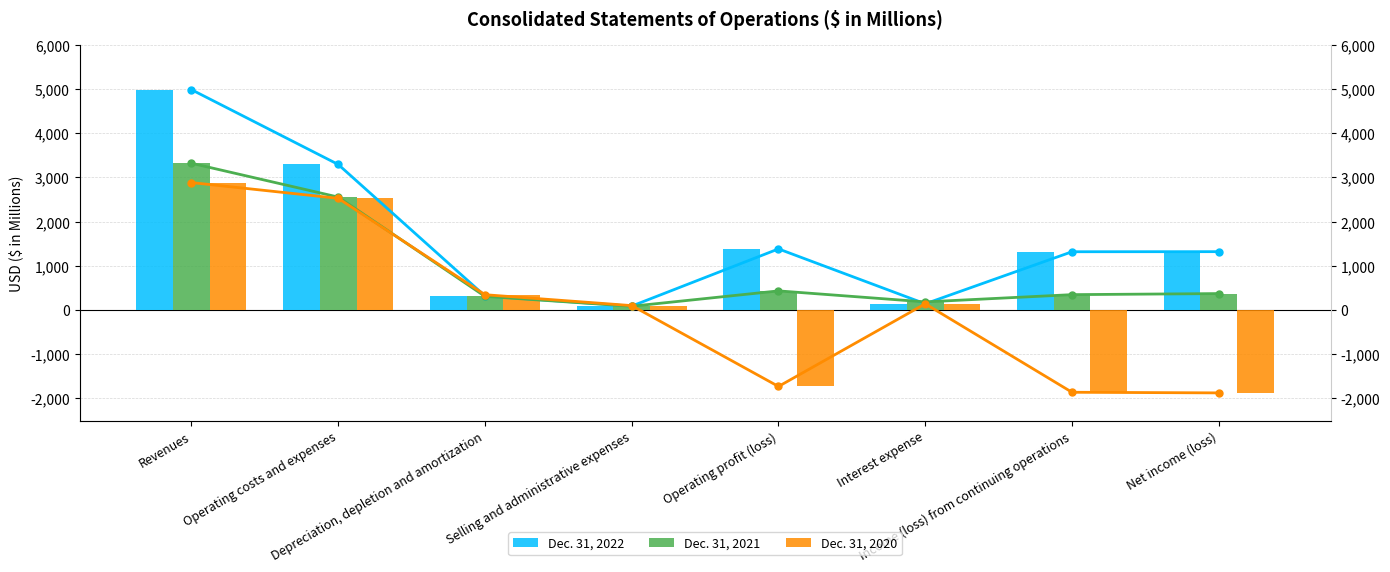

How many data points does each series have?

8